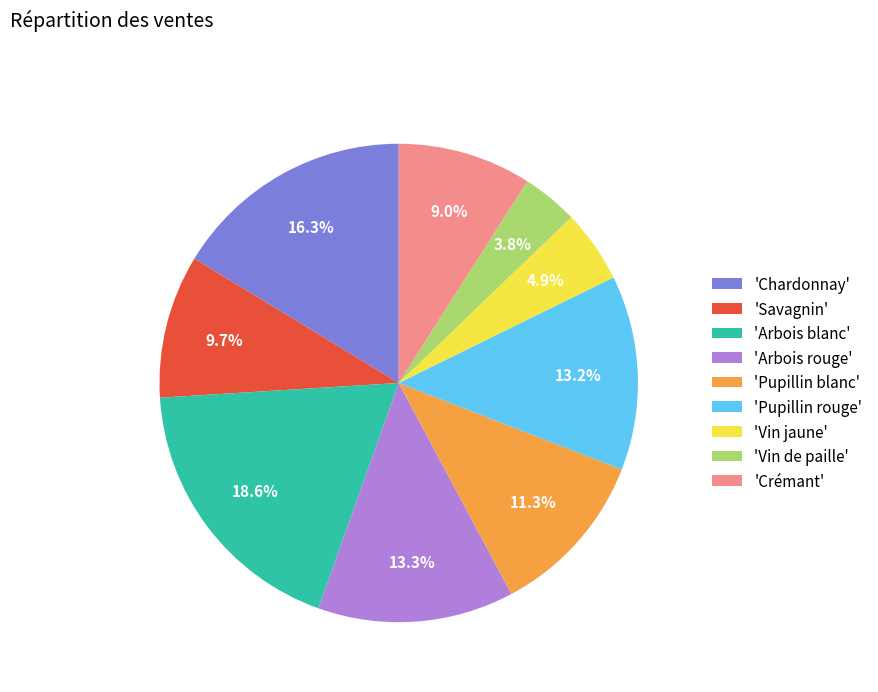

Approximately how many times larger is the value at 'Crémant' compared to 'Chardonnay'?

0.6